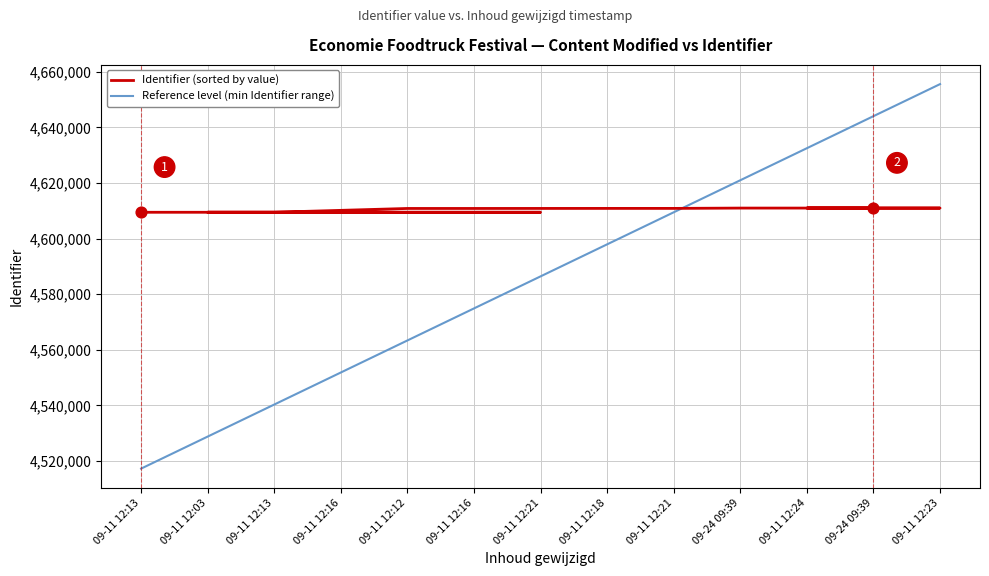

At which category is the sum across all series the highest?

09-11 12:23